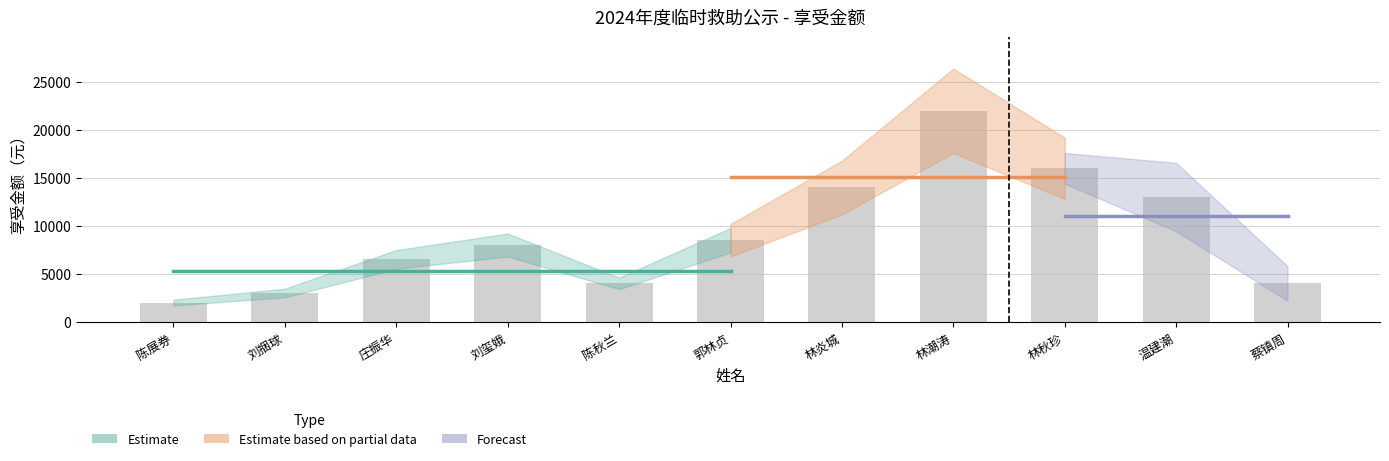

Which category has the lowest value across all series?

陈展券